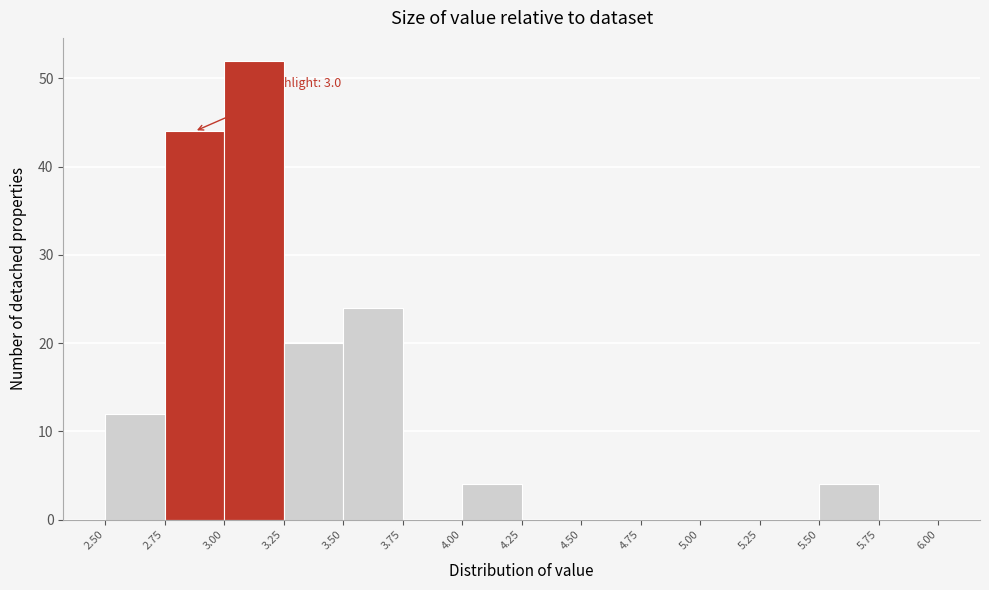

Over which range of the x-axis is the bar tallest?

3.00 to 3.25